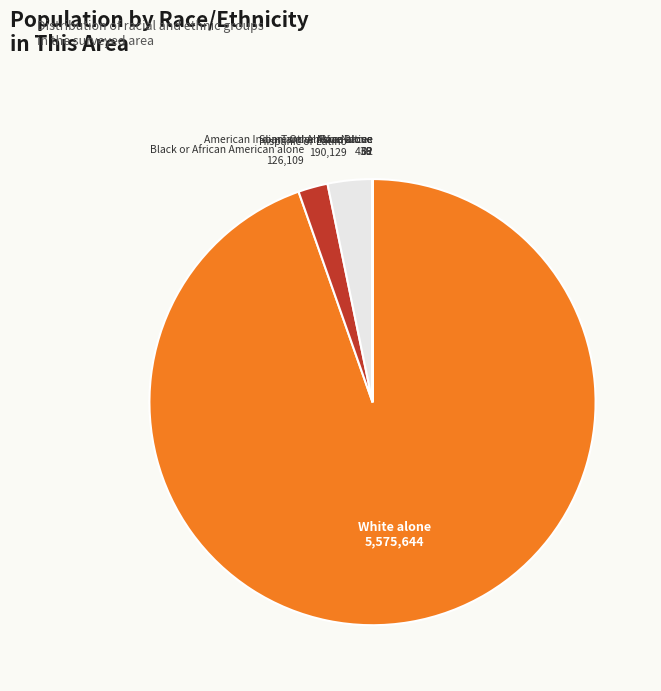

True or false: White alone accounts for 89% of the total.

False